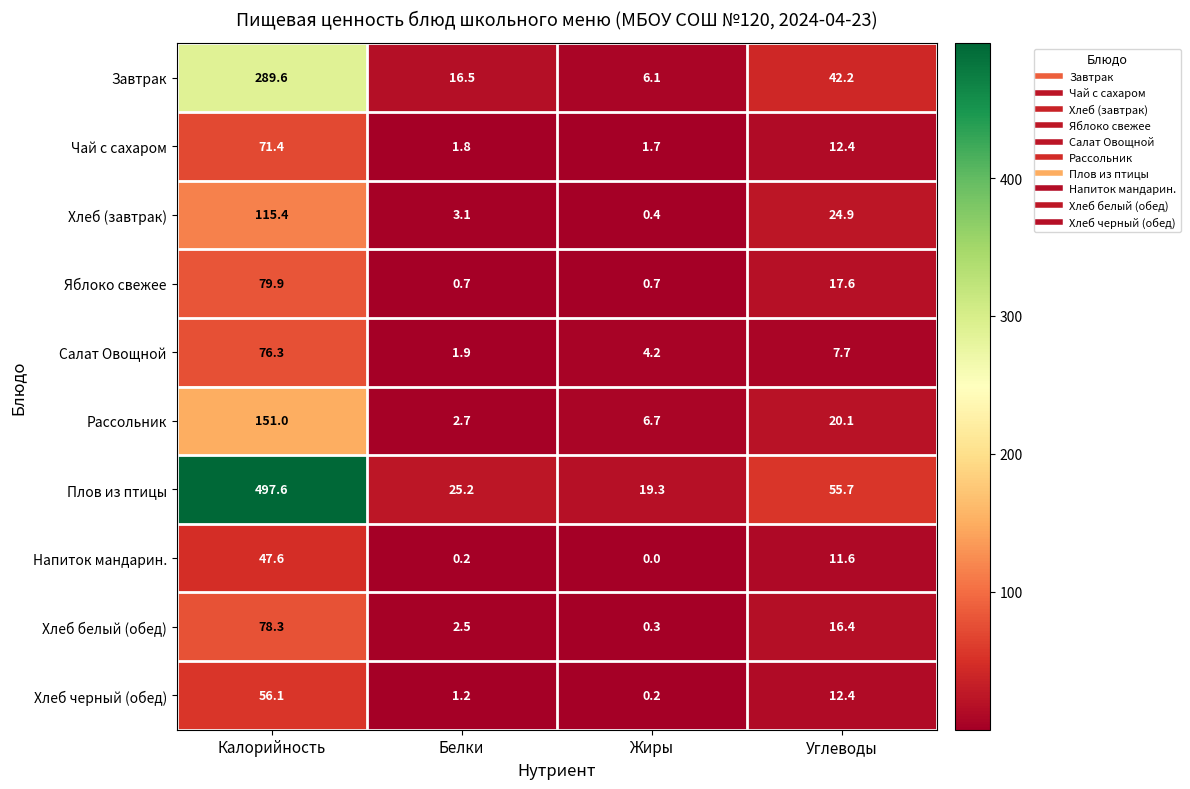

Is the value of Напиток мандарин. at Белки greater than the value of Яблоко свежее at Углеводы?

No